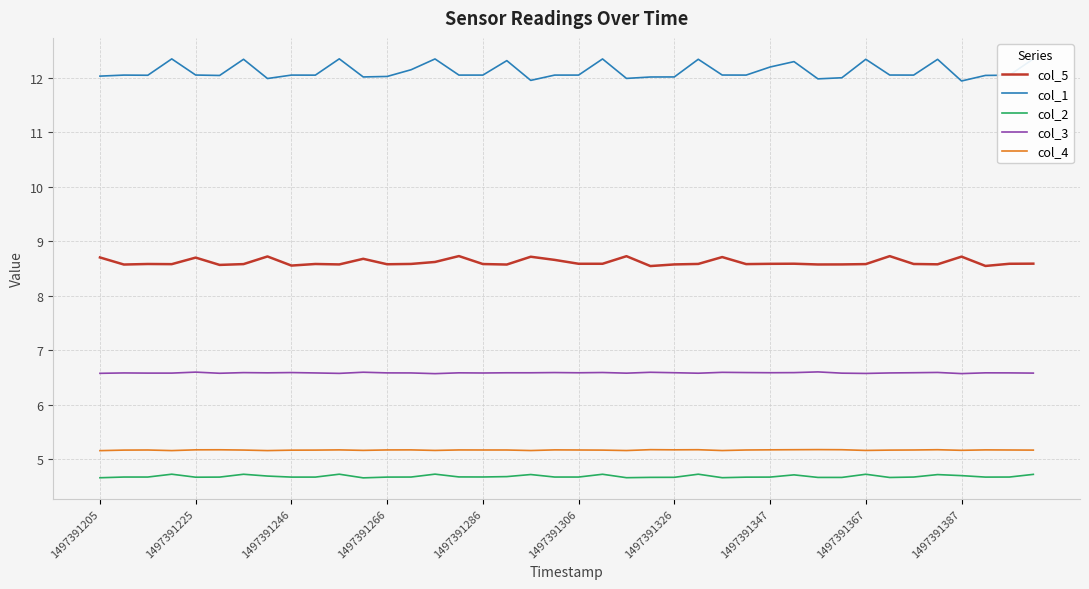

True or false: col_1 and col_5 intersect in this chart.

False